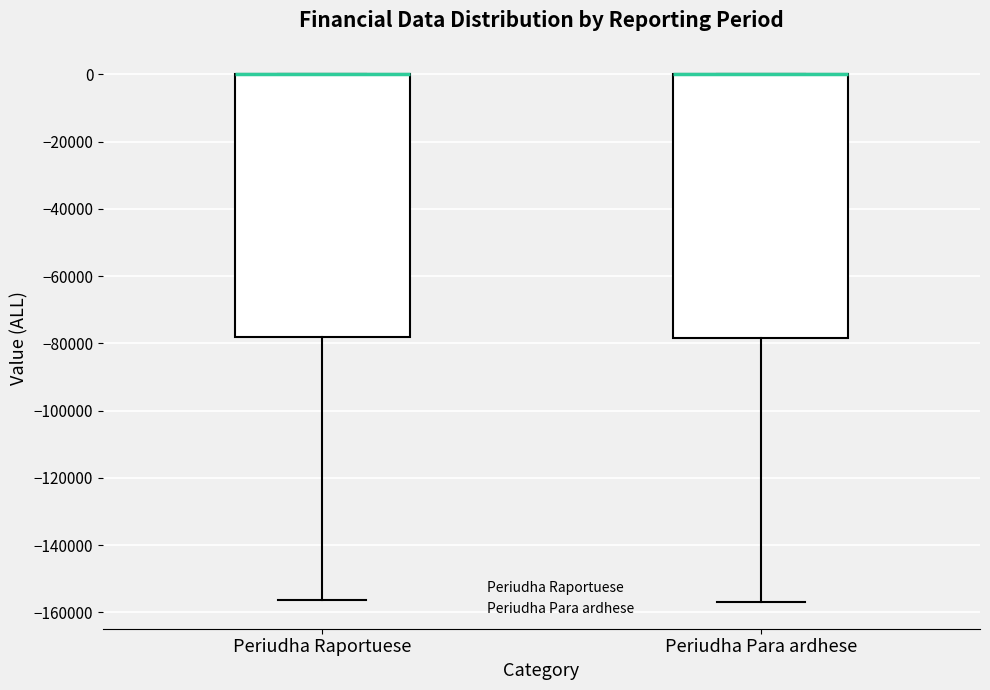

Where is the upper edge of the box for Periudha Para ardhese on the y-axis? The values are not printed on the chart, so give them approximately, as read against the axis.

0